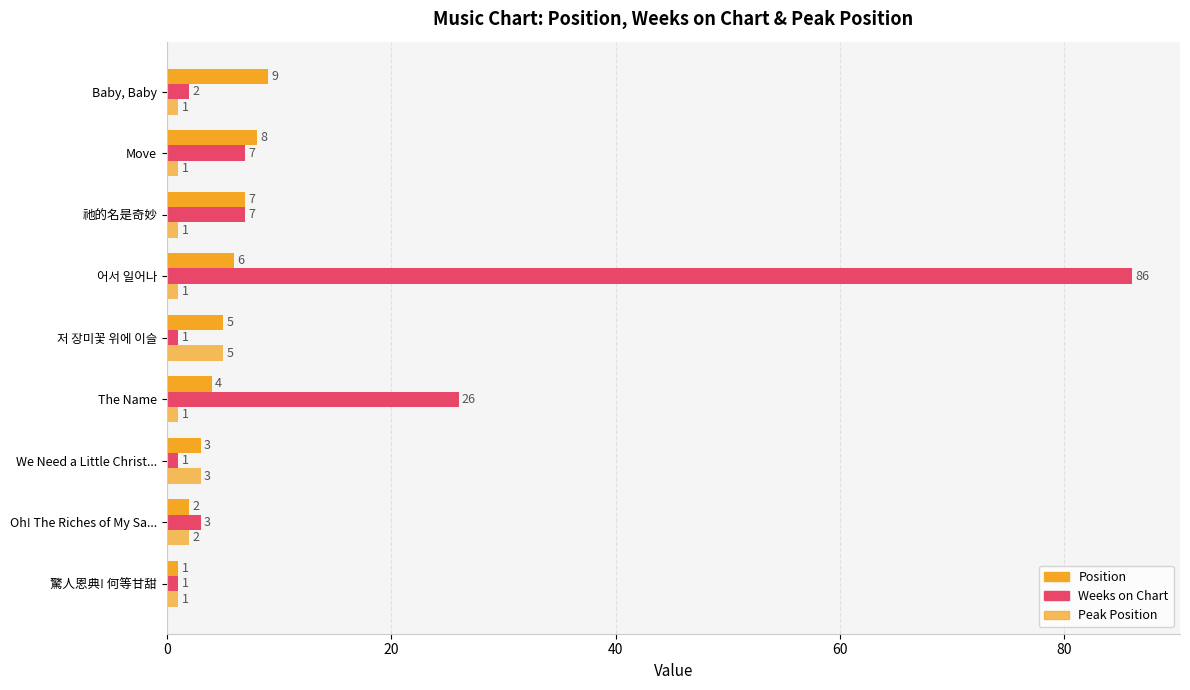

How many values in the Peak Position series exceed 1?

3